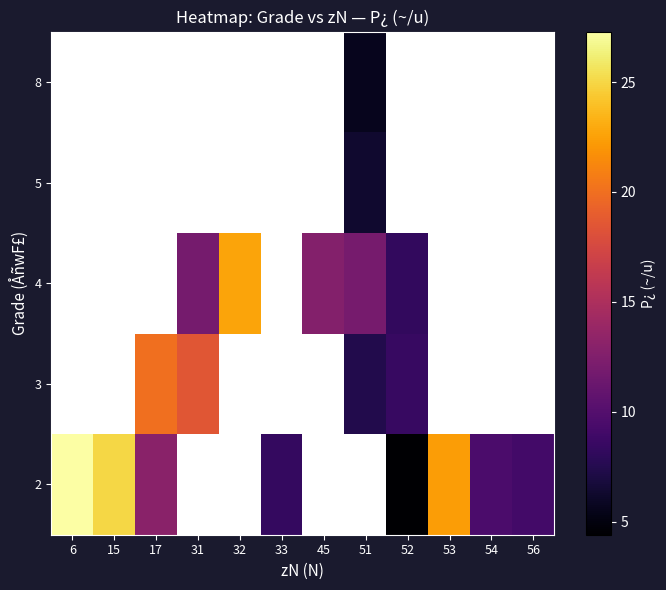

Is the value of 4 at 32 greater than the value of 3 at 6?

No